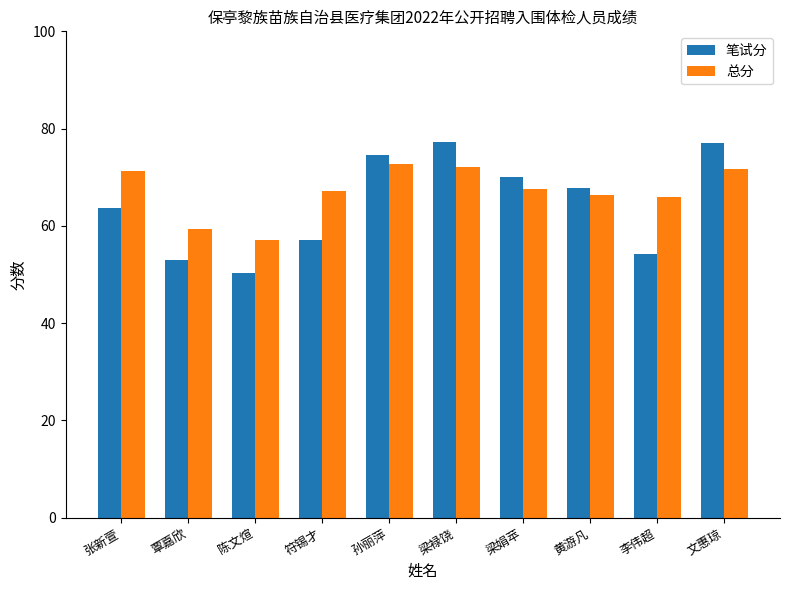

Which series has the largest range (max minus min)?

笔试分